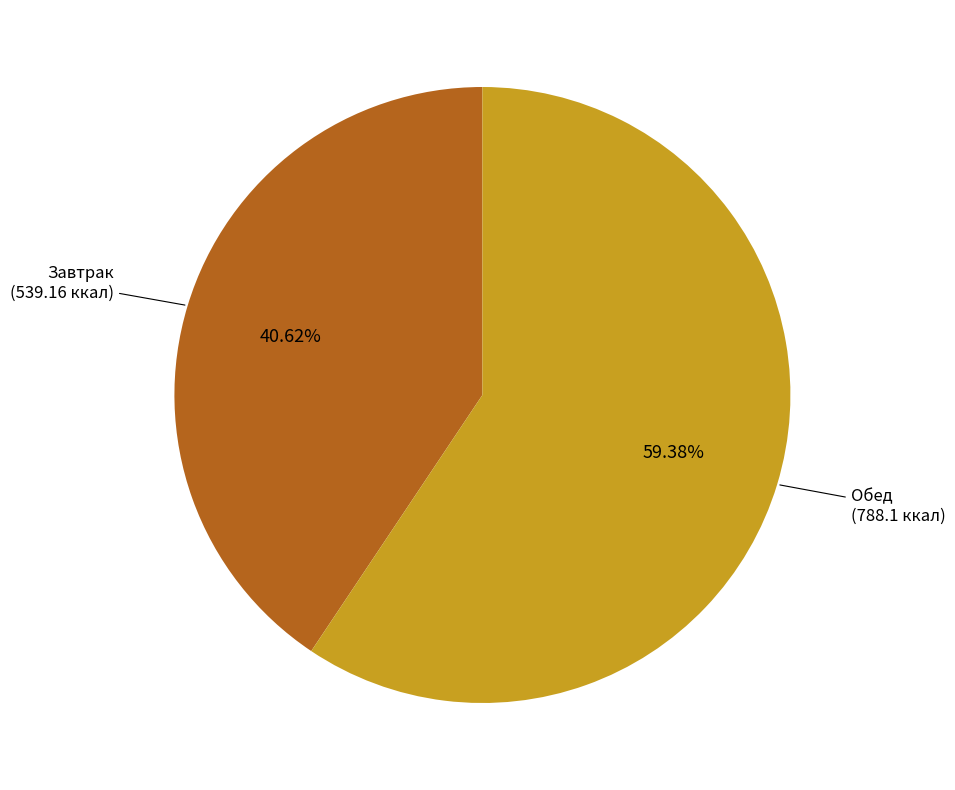

Is there a majority slice in this chart?

Yes